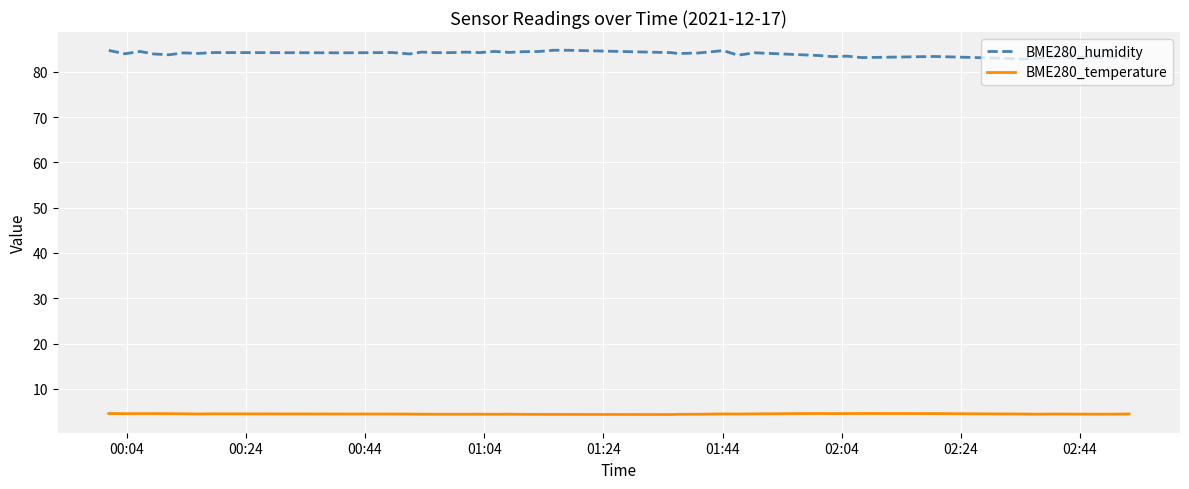

What is the greatest value displayed?

84.7